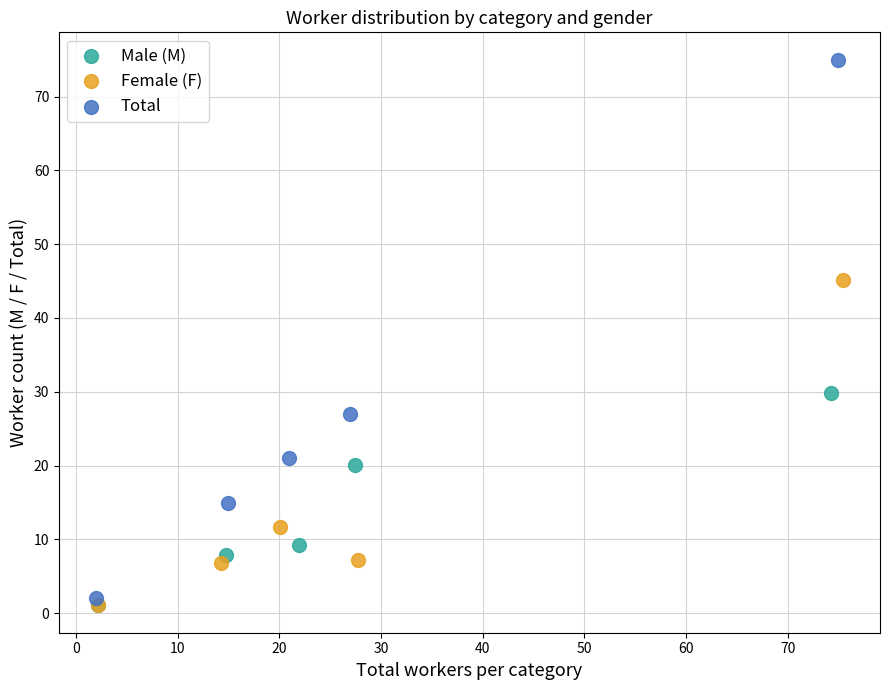

Which series has the widest spread of Y values?

Total